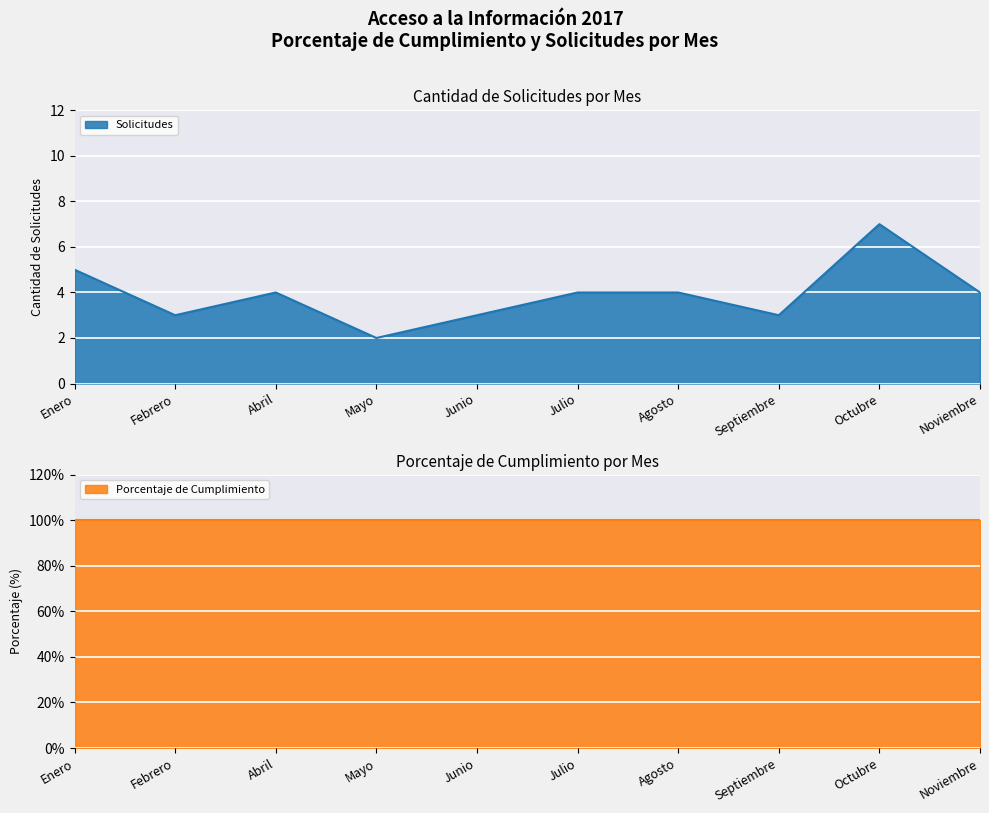

Reading left to right, extract all data points from this chart.

5	3	4	2	3	4	4	3	7	4